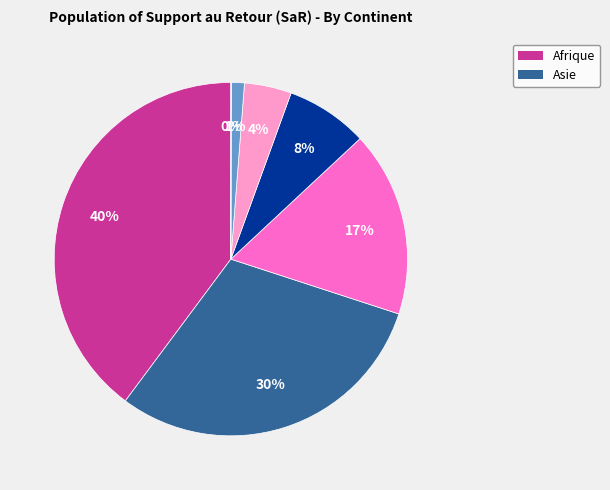

To the nearest percent, what is the difference between the largest and smallest slice percentages?

40%